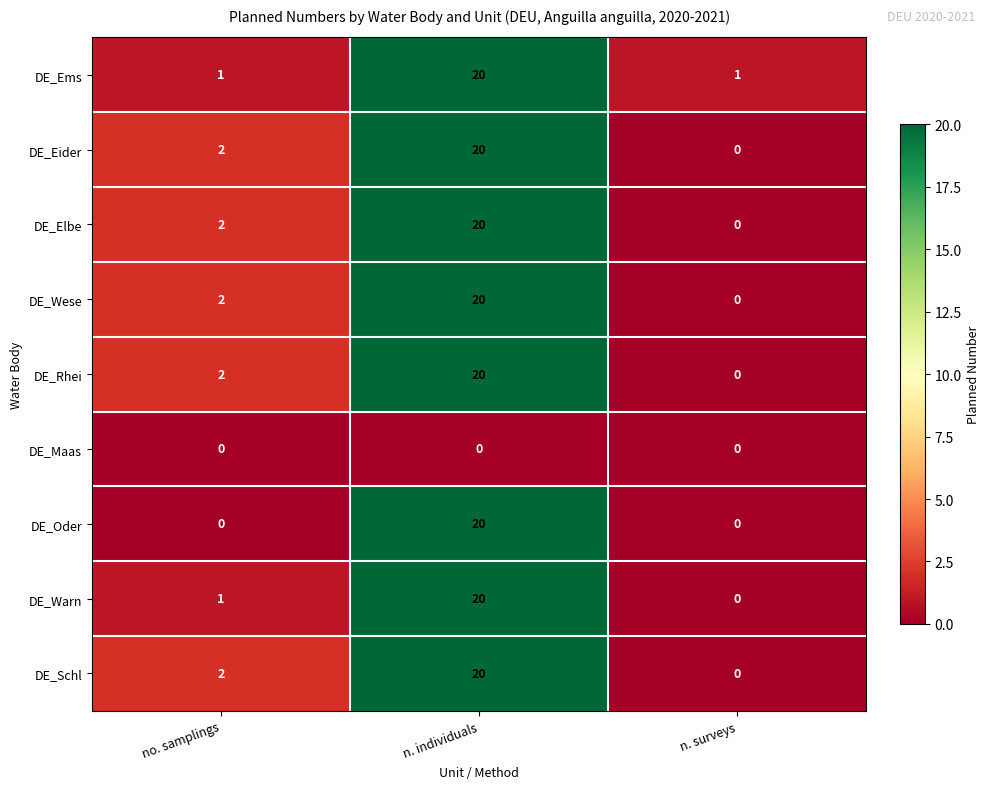

What is the total value across all series at no. samplings?

12